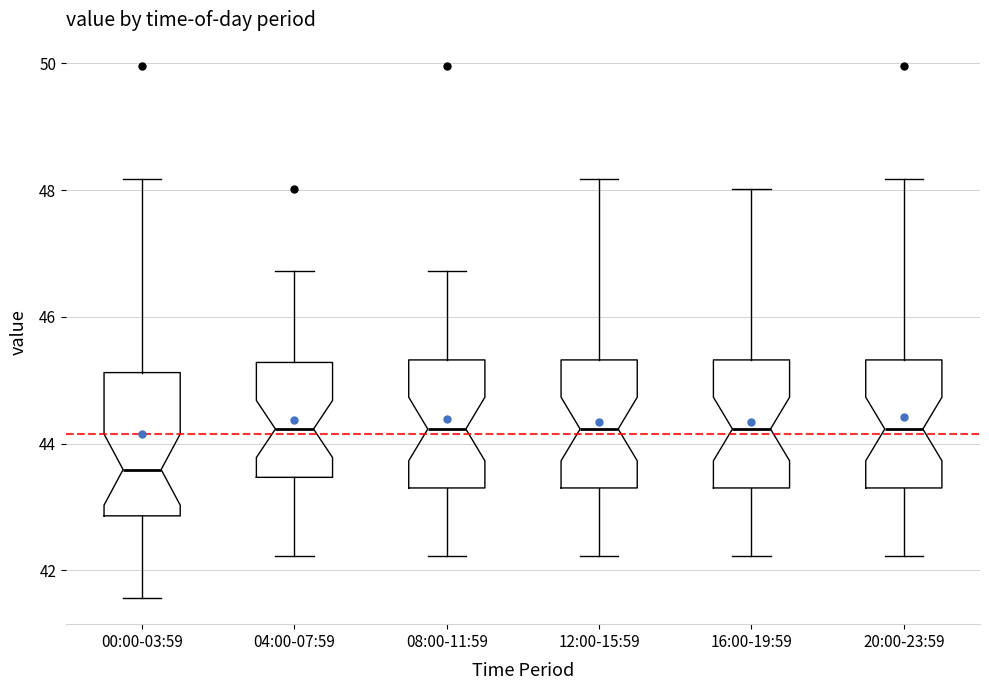

Reading left to right, read every box against the y-axis: the position of its median line, the range the box covers, and the ends of its whiskers. The values are not printed on the chart, so give them approximately, as read against the axis.

00:00-03:59: median 43.6, box 42.8 to 45.2, whiskers 41.6 to 48.2
04:00-07:59: median 44.2, box 43.4 to 45.2, whiskers 42.2 to 46.8
08:00-11:59: median 44.2, box 43.4 to 45.4, whiskers 42.2 to 46.8
12:00-15:59: median 44.2, box 43.4 to 45.4, whiskers 42.2 to 48.2
16:00-19:59: median 44.2, box 43.4 to 45.4, whiskers 42.2 to 48.0
20:00-23:59: median 44.2, box 43.4 to 45.4, whiskers 42.2 to 48.2